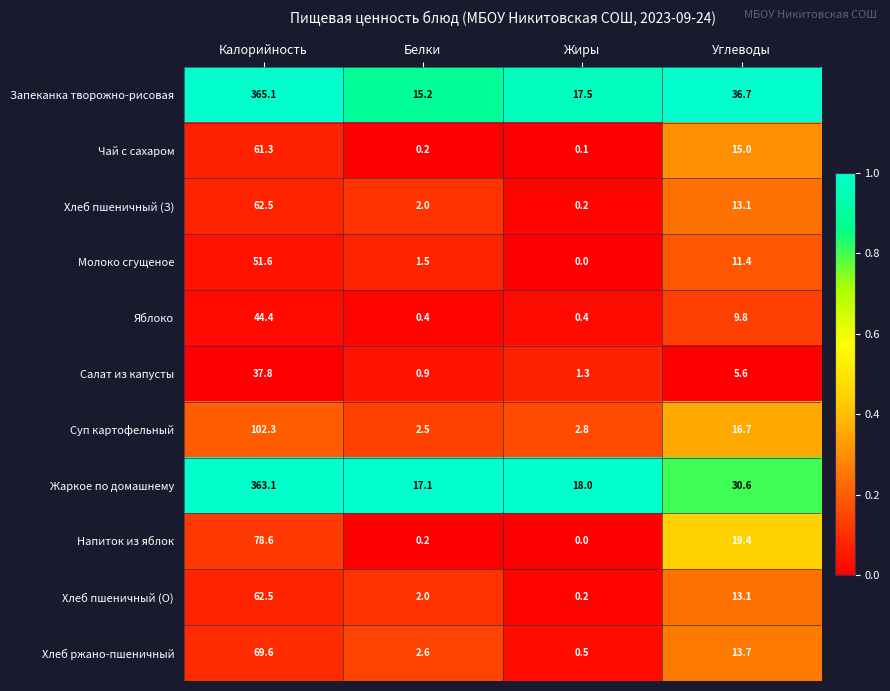

The value of Запеканка творожно-рисовая at Углеводы is 36.7. True or false?

True